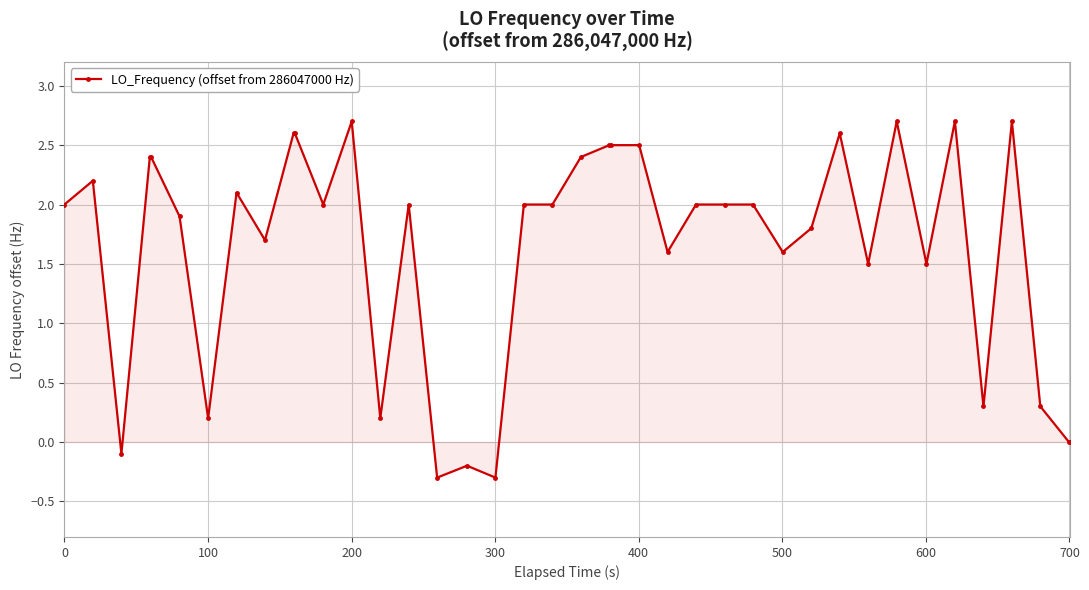

True or false: the data has more than 2 interior local peaks.

True